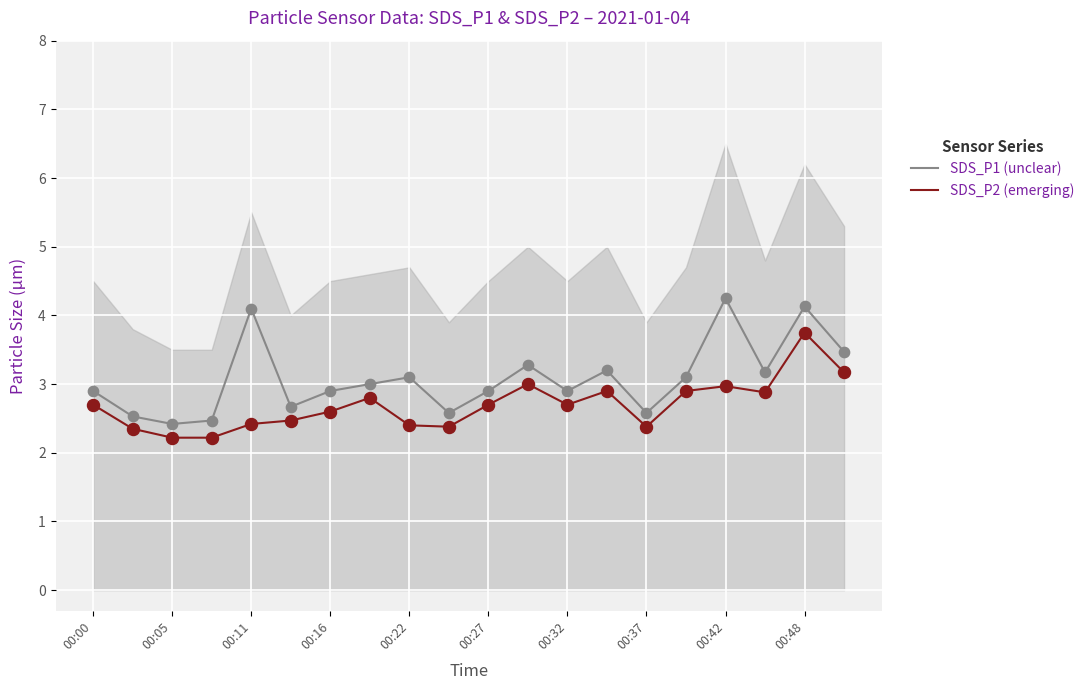

What are all the series names shown in the legend?

SDS_P1 (unclear), SDS_P2 (emerging)